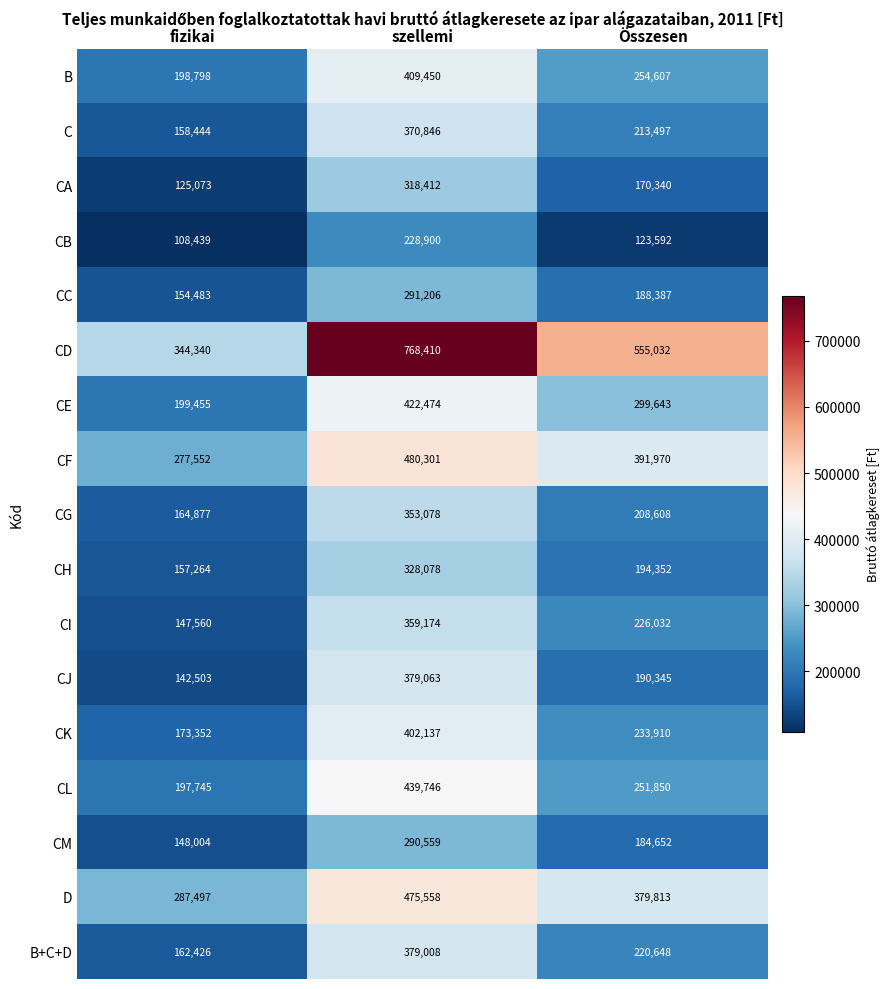

What is the total value across all series at Összesen?

4287278